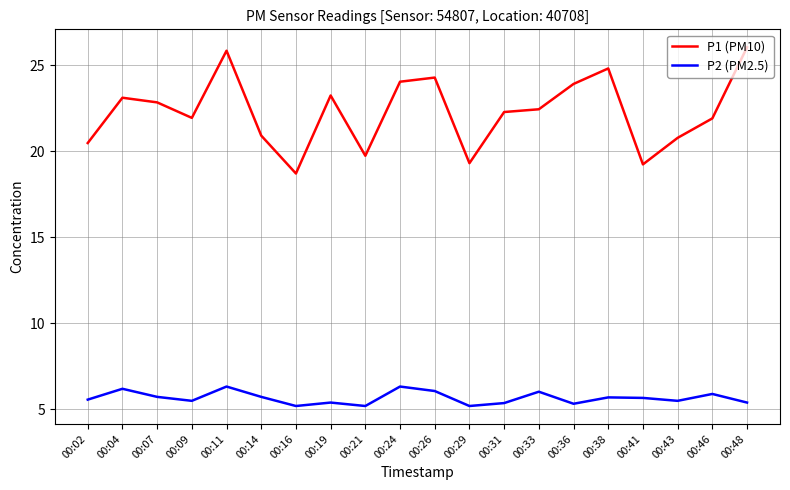

Which series changed the most between 00:02 and 00:33?

P1 (PM10)